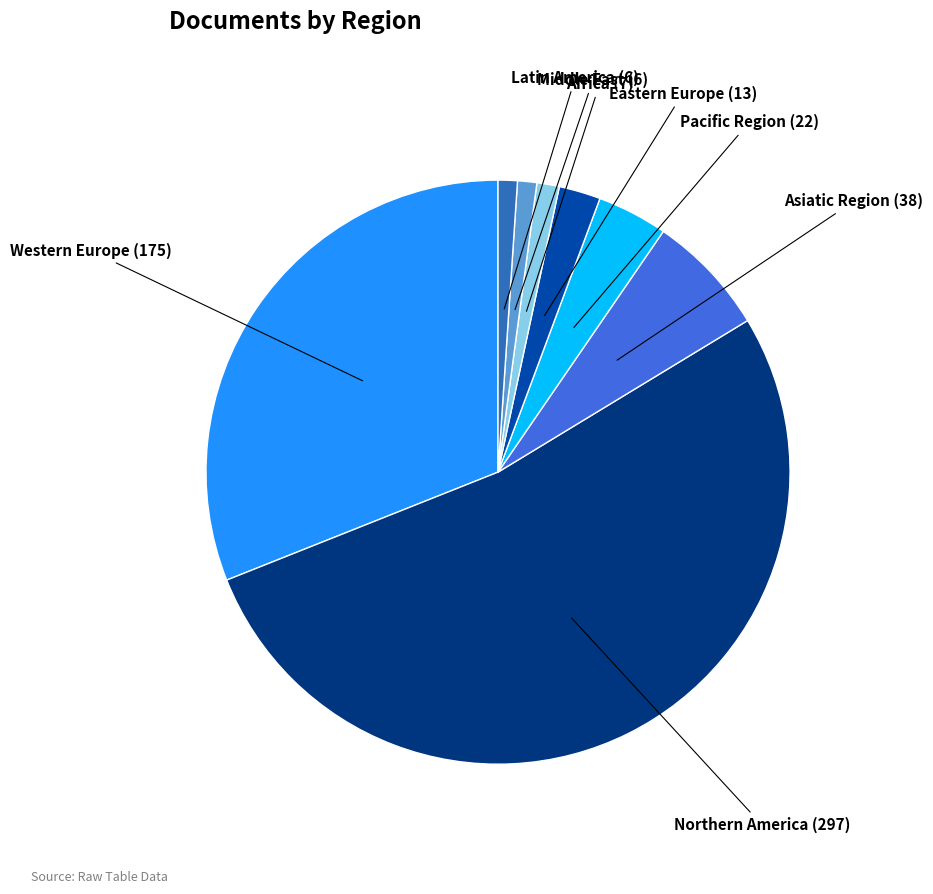

Is it true that Latin America is 1% of the pie?

True